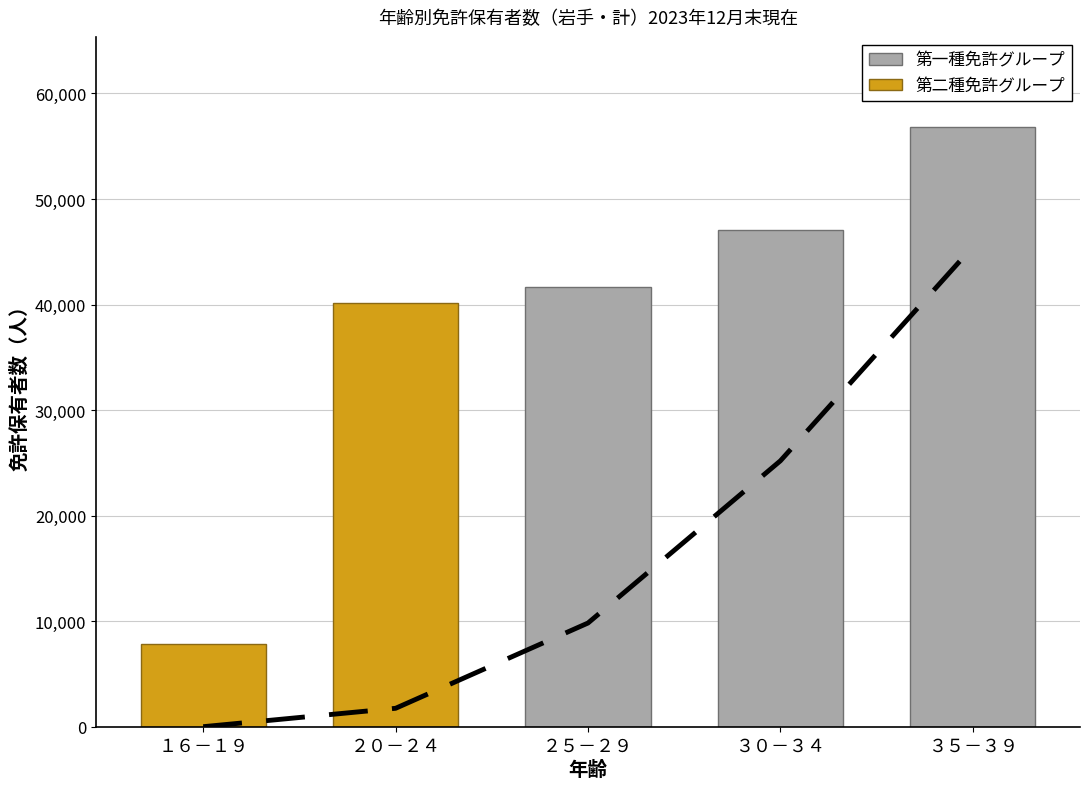

Where does the 第一種免許小計 series first go above 12660?

２０－２４